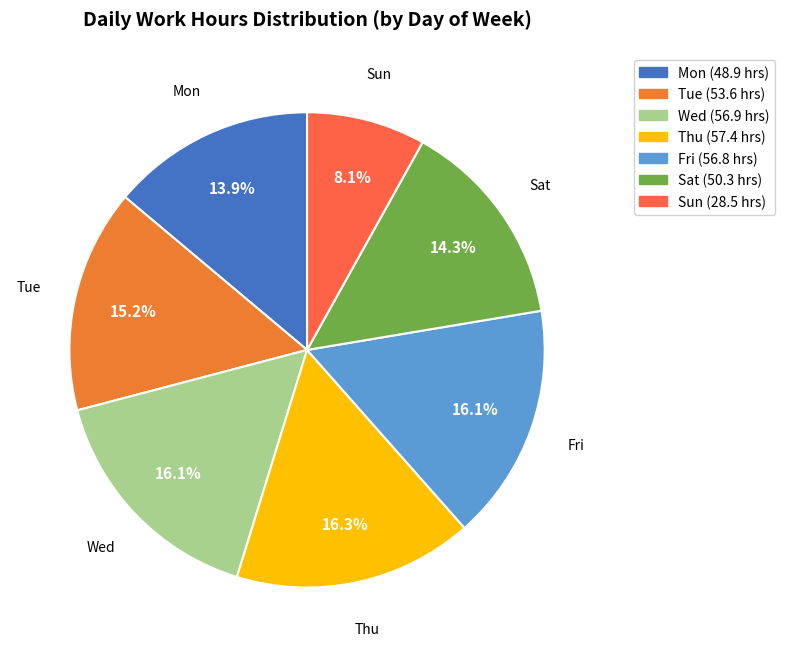

How much of the chart is everything except Thu?

83.7%